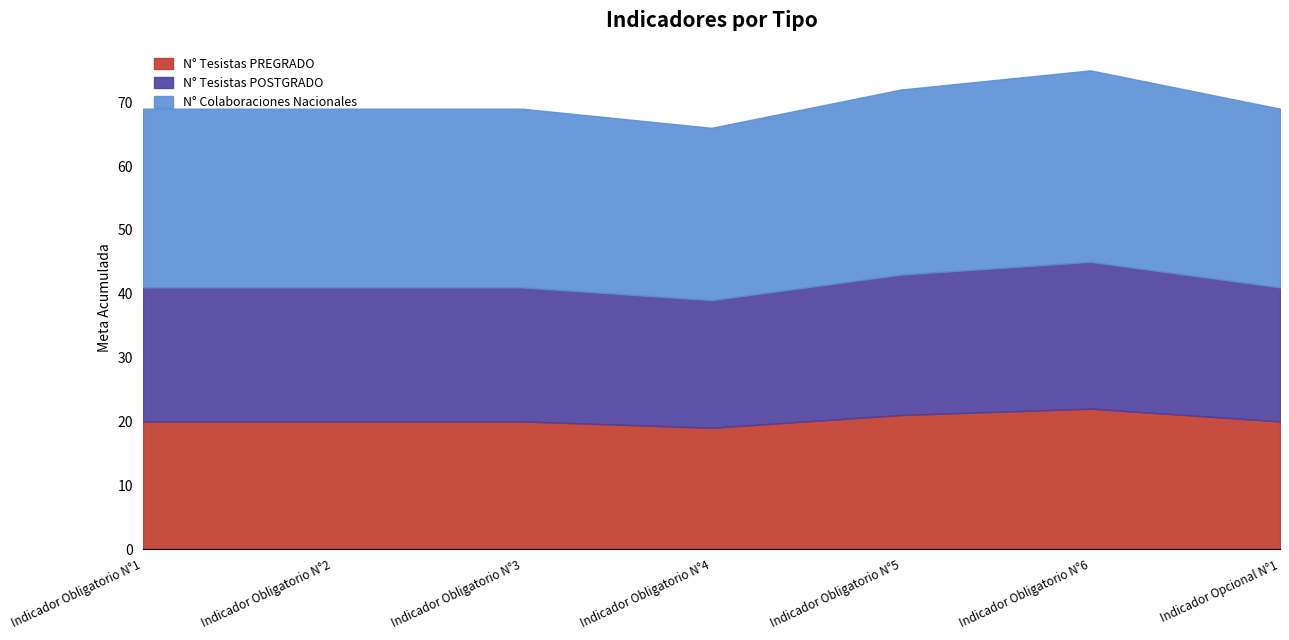

True or false: N° Colaboraciones Nacionales has more than 2 interior local peaks.

False